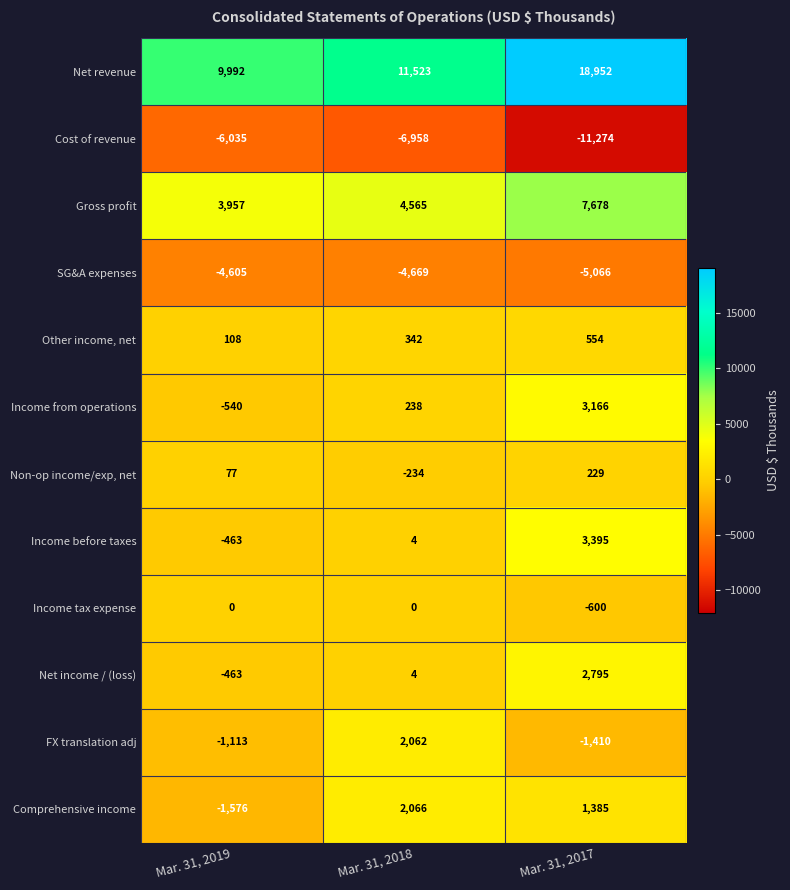

List the series in order of their peak value, highest first.

Net revenue, Gross profit, Income before taxes, Income from operations, Net income / (loss), Comprehensive income, FX translation adj, Other income, net, Non-op income/exp, net, Income tax expense, SG&A expenses, Cost of revenue